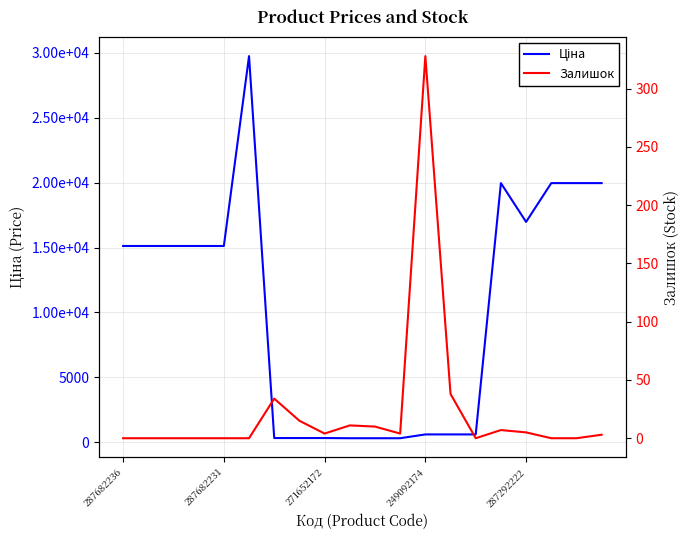

What is the sum of all Залишок values?

459.0